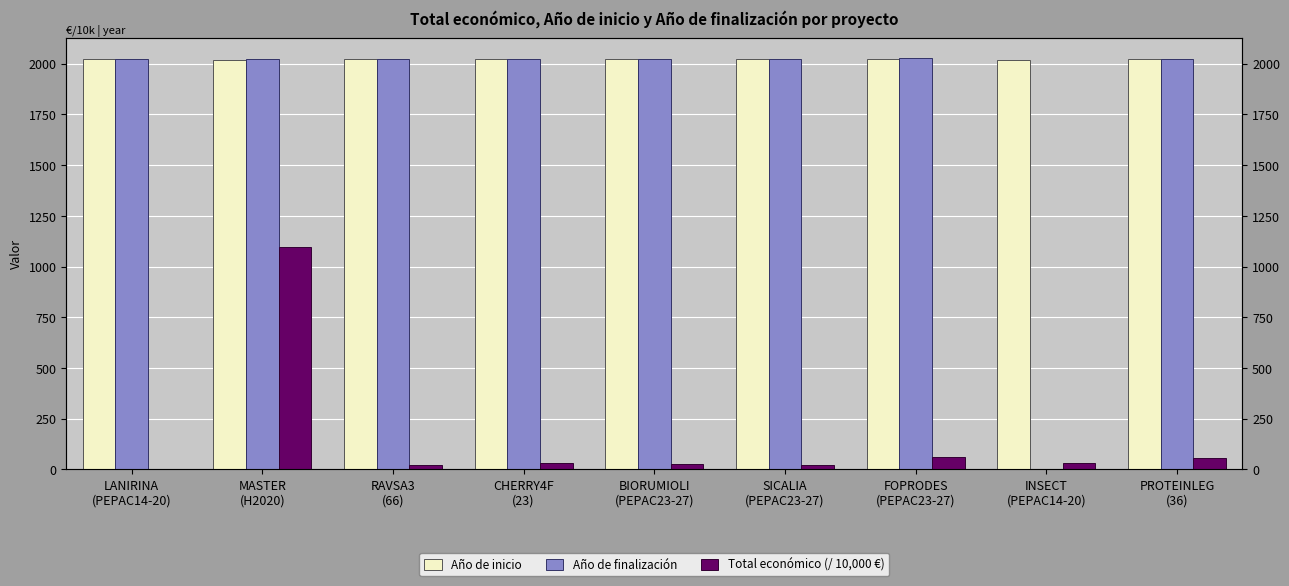

Which series has the largest range (max minus min)?

Año de finalización